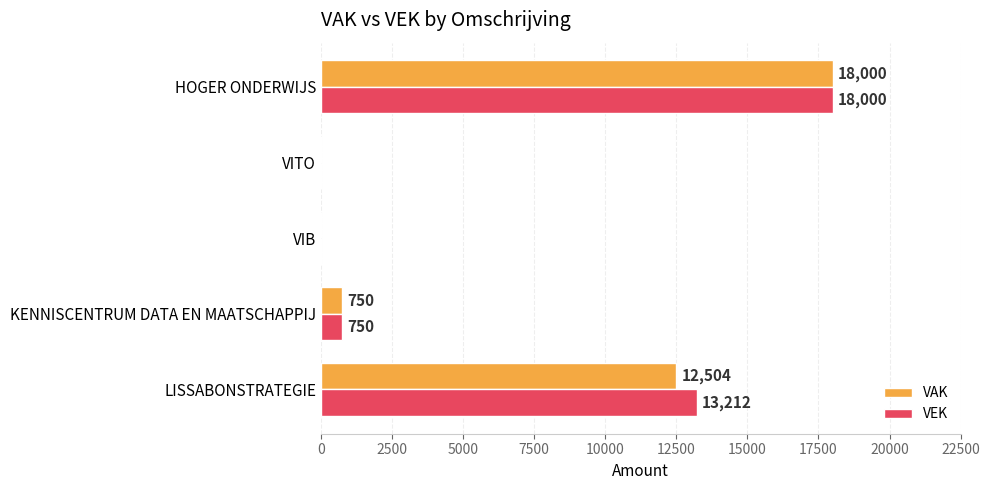

Count the number of categories in the chart.

5